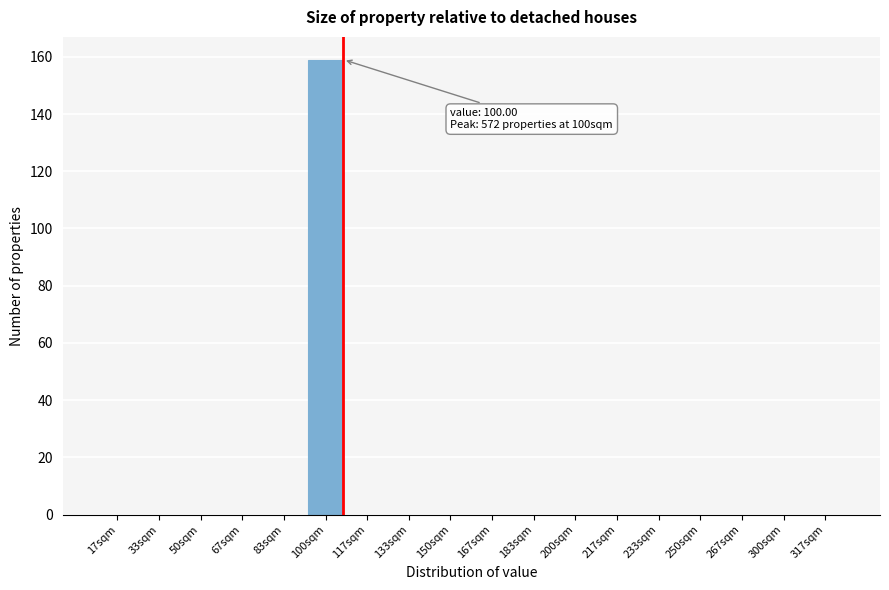

Reading right to left, extract all data points from this chart.

317sqm=0	300sqm=0	267sqm=0	250sqm=0	233sqm=0	217sqm=0	200sqm=0	183sqm=0	167sqm=0	150sqm=0	133sqm=0	117sqm=0	100sqm=159	83sqm=0	67sqm=0	50sqm=0	33sqm=0	17sqm=0